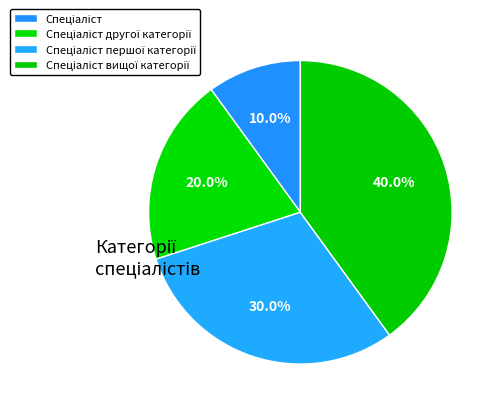

To the nearest percent, what is the difference between the Спеціаліст and Спеціаліст вищої категорії slice percentages?

30%